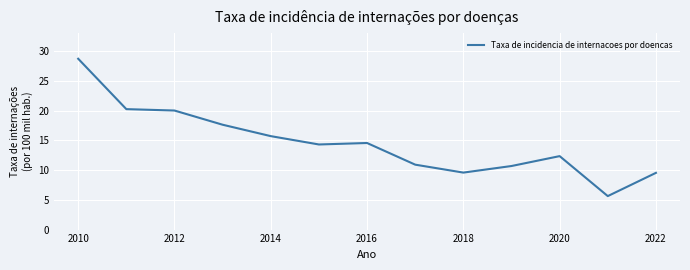

What is the average value?

14.6